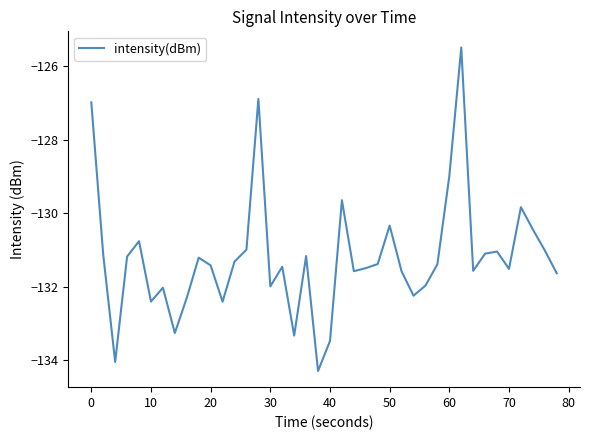

What is the maximum value shown in the chart?

-125.5